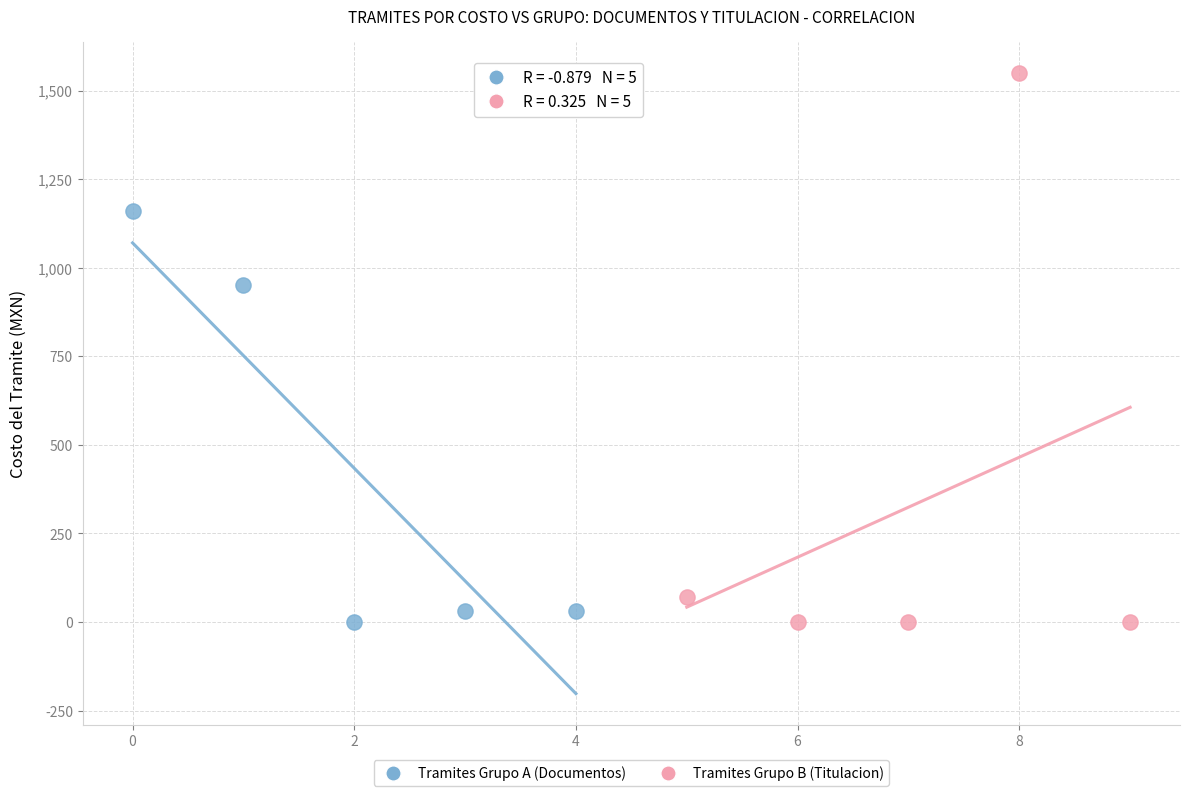

Which series has the largest Y range (max minus min)?

Tramites Grupo B (Titulacion)